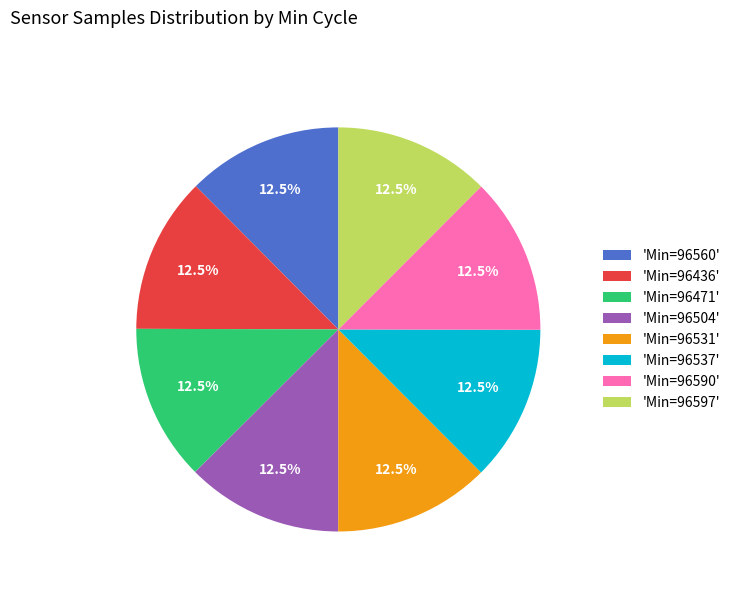

Does any single category account for the majority?

No